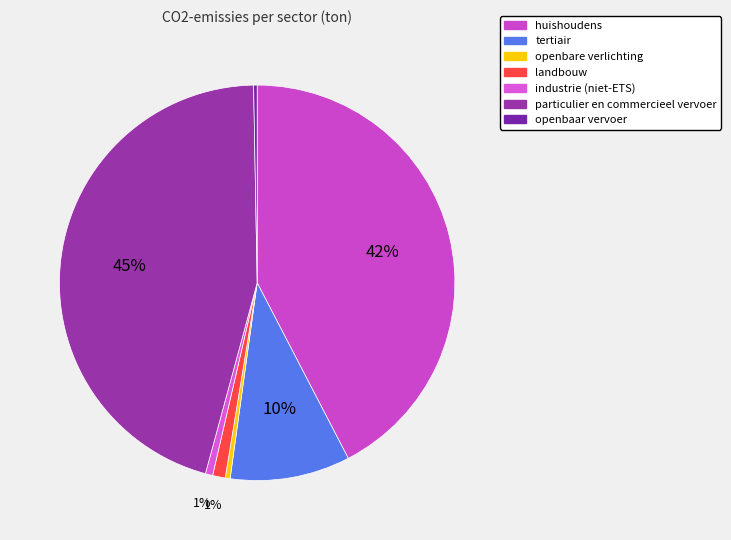

Is openbare verlichting the majority of the pie?

No